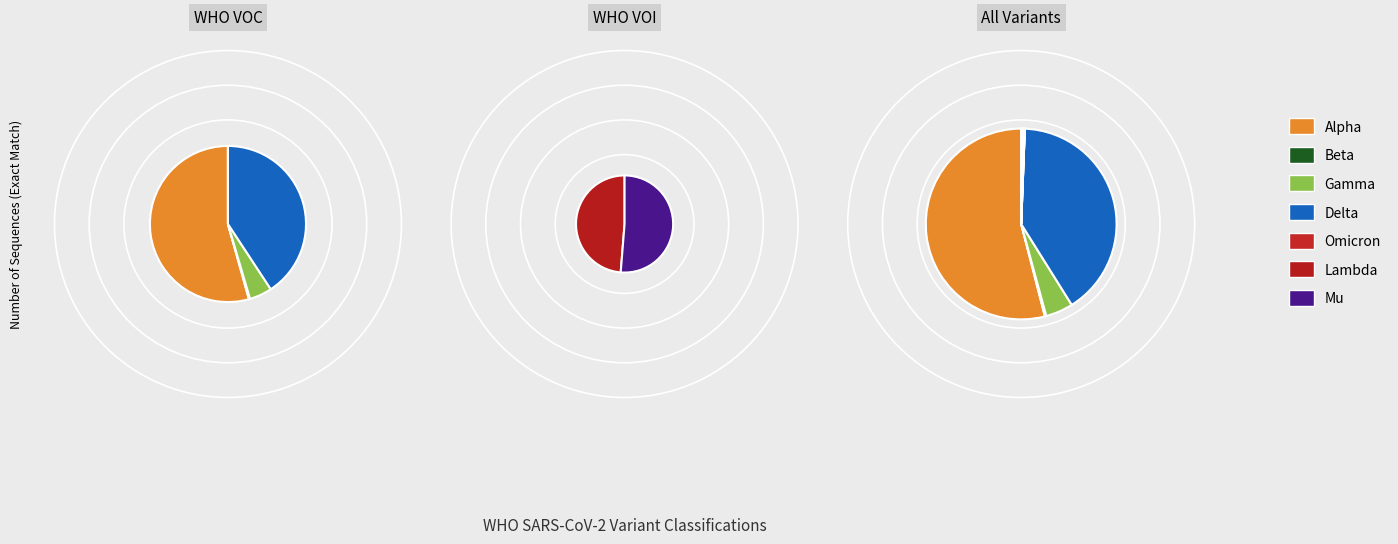

The Gamma slice represents 1% of the pie. True or false?

False